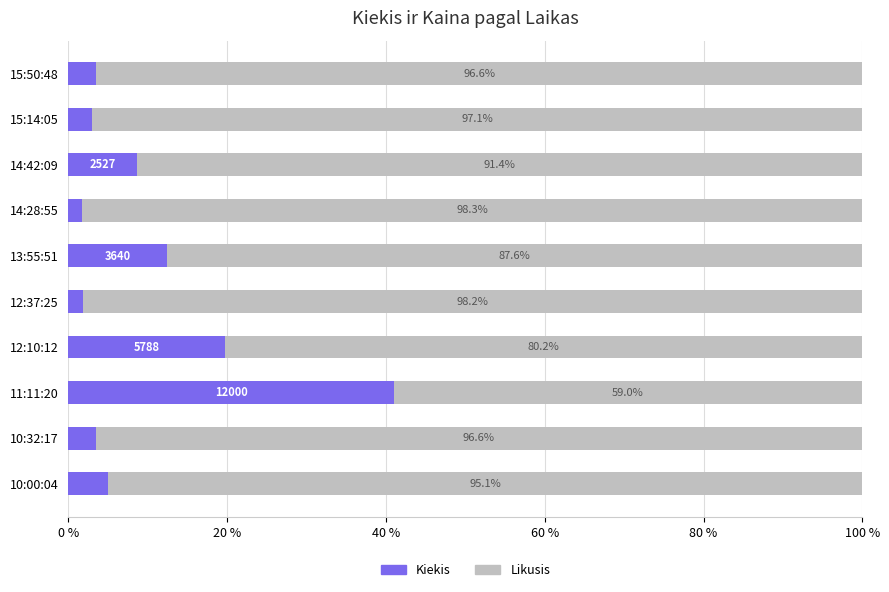

What is the total value across all series at 12:37:25?

100.0